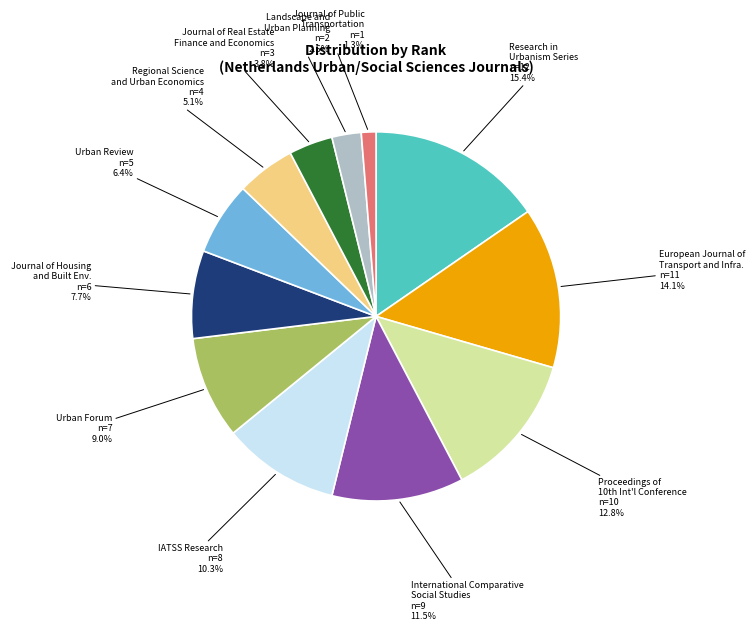

Is there a majority slice in this chart?

No